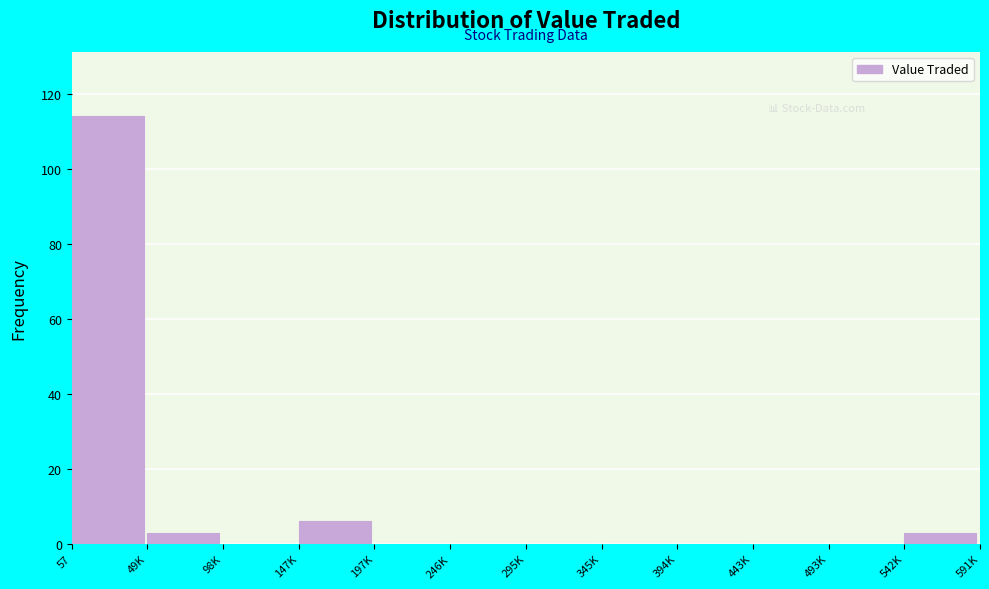

Reading right to left, transcribe all the data shown in this chart.

542K=3	493K=0	443K=0	394K=0	345K=0	295K=0	246K=0	197K=0	147K=6	98K=0	49K=3	57=114